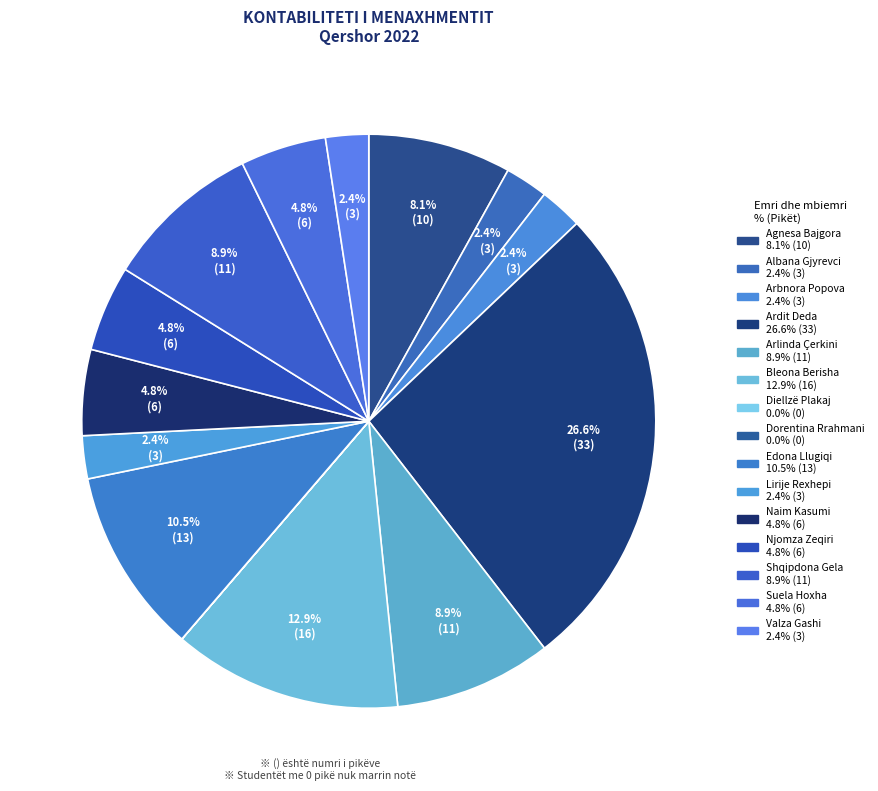

What is the smallest slice in the pie chart?

Diellzë Plakaj